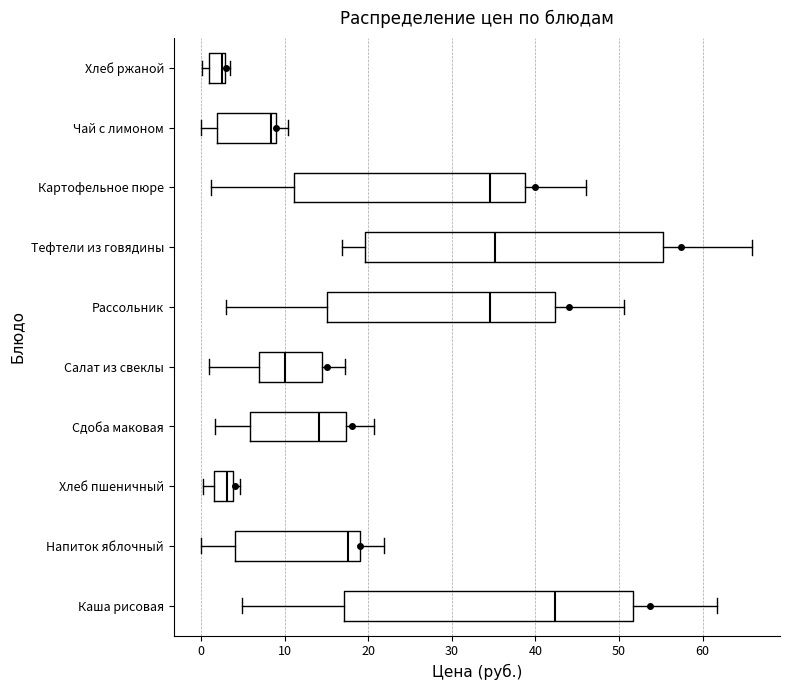

Which box has the furthest to the right median line?

Каша рисовая